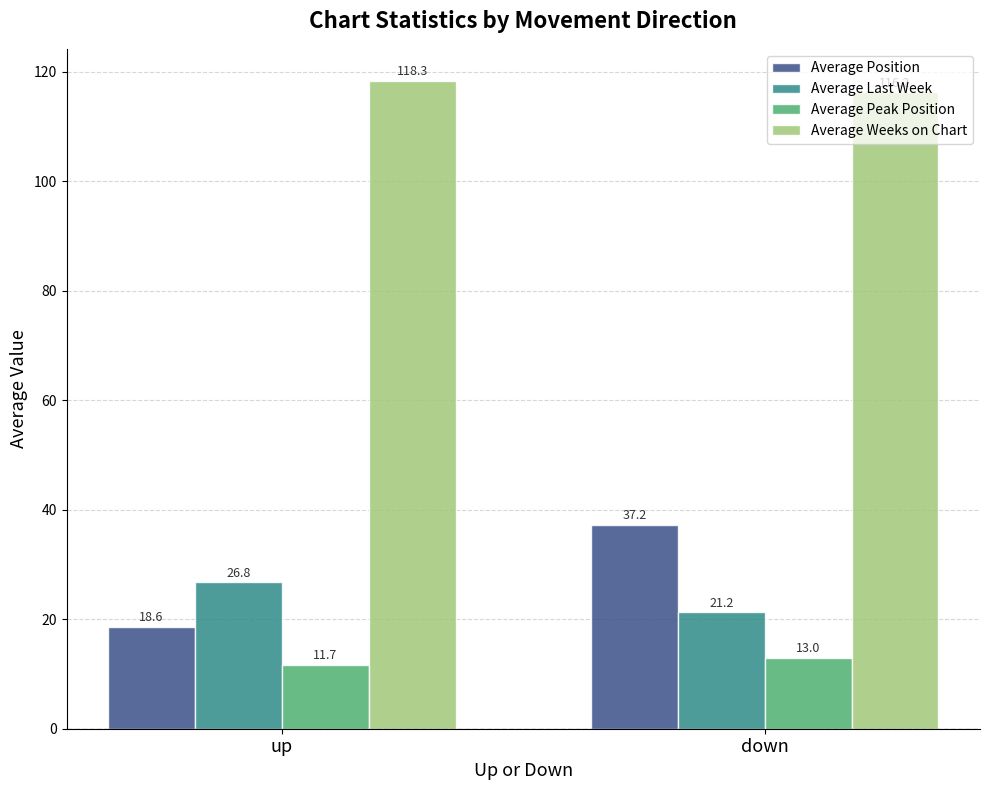

What is the label of the 1st bar from the left?

up